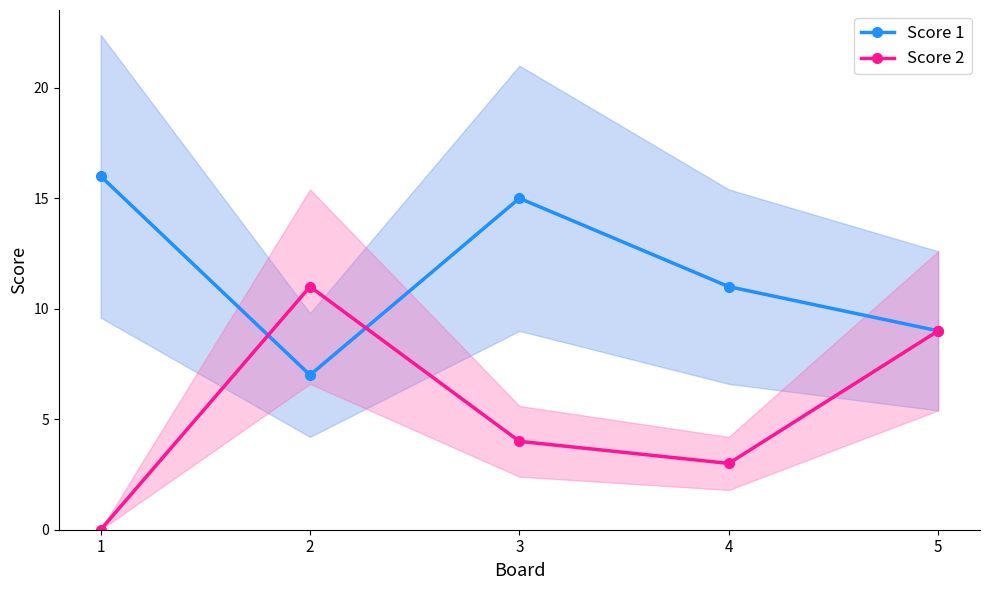

How many distinct data groups are displayed?

2